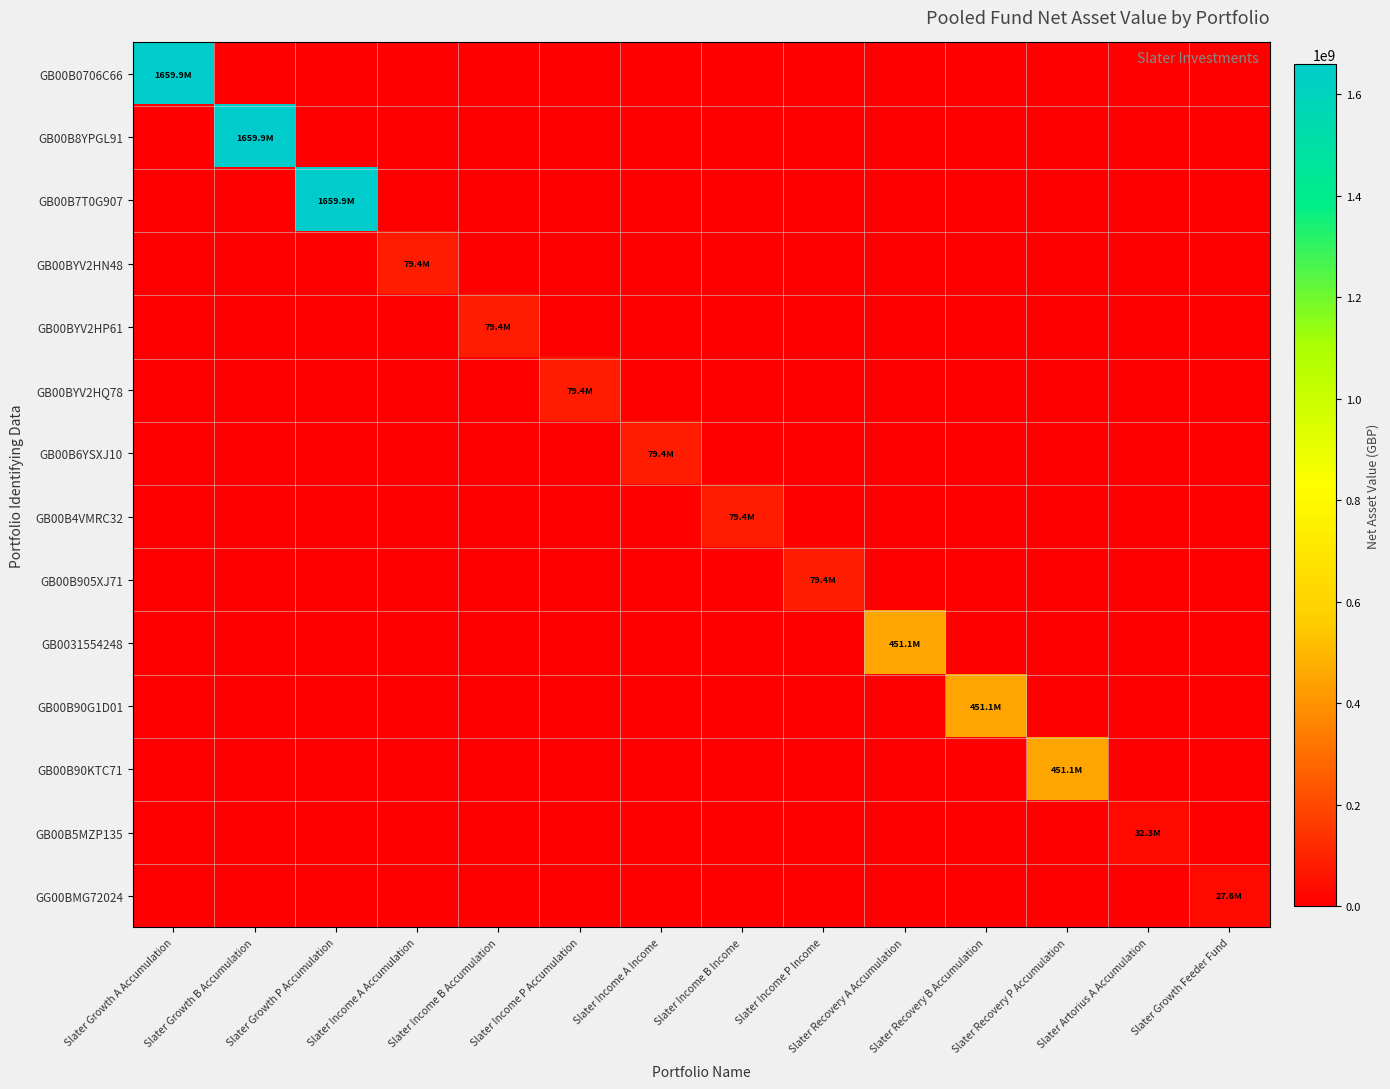

Reading right to left, transcribe all the data shown in this chart.

GB00B0706C66: Slater Growth Feeder Fund=0.0	Slater Artorius A Accumulation=0.0	Slater Recovery P Accumulation=0.0	Slater Recovery B Accumulation=0.0	Slater Recovery A Accumulation=0.0	Slater Income P Income=0.0	Slater Income B Income=0.0	Slater Income A Income=0.0	Slater Income P Accumulation=0.0	Slater Income B Accumulation=0.0	Slater Income A Accumulation=0.0	Slater Growth P Accumulation=0.0	Slater Growth B Accumulation=0.0	Slater Growth A Accumulation=1659925186.8
GB00B8YPGL91: Slater Growth Feeder Fund=0.0	Slater Artorius A Accumulation=0.0	Slater Recovery P Accumulation=0.0	Slater Recovery B Accumulation=0.0	Slater Recovery A Accumulation=0.0	Slater Income P Income=0.0	Slater Income B Income=0.0	Slater Income A Income=0.0	Slater Income P Accumulation=0.0	Slater Income B Accumulation=0.0	Slater Income A Accumulation=0.0	Slater Growth P Accumulation=0.0	Slater Growth B Accumulation=1659925186.8	Slater Growth A Accumulation=0.0
GB00B7T0G907: Slater Growth Feeder Fund=0.0	Slater Artorius A Accumulation=0.0	Slater Recovery P Accumulation=0.0	Slater Recovery B Accumulation=0.0	Slater Recovery A Accumulation=0.0	Slater Income P Income=0.0	Slater Income B Income=0.0	Slater Income A Income=0.0	Slater Income P Accumulation=0.0	Slater Income B Accumulation=0.0	Slater Income A Accumulation=0.0	Slater Growth P Accumulation=1659925186.8	Slater Growth B Accumulation=0.0	Slater Growth A Accumulation=0.0
GB00BYV2HN48: Slater Growth Feeder Fund=0.0	Slater Artorius A Accumulation=0.0	Slater Recovery P Accumulation=0.0	Slater Recovery B Accumulation=0.0	Slater Recovery A Accumulation=0.0	Slater Income P Income=0.0	Slater Income B Income=0.0	Slater Income A Income=0.0	Slater Income P Accumulation=0.0	Slater Income B Accumulation=0.0	Slater Income A Accumulation=79375989.3	Slater Growth P Accumulation=0.0	Slater Growth B Accumulation=0.0	Slater Growth A Accumulation=0.0
GB00BYV2HP61: Slater Growth Feeder Fund=0.0	Slater Artorius A Accumulation=0.0	Slater Recovery P Accumulation=0.0	Slater Recovery B Accumulation=0.0	Slater Recovery A Accumulation=0.0	Slater Income P Income=0.0	Slater Income B Income=0.0	Slater Income A Income=0.0	Slater Income P Accumulation=0.0	Slater Income B Accumulation=79375989.3	Slater Income A Accumulation=0.0	Slater Growth P Accumulation=0.0	Slater Growth B Accumulation=0.0	Slater Growth A Accumulation=0.0
GB00BYV2HQ78: Slater Growth Feeder Fund=0.0	Slater Artorius A Accumulation=0.0	Slater Recovery P Accumulation=0.0	Slater Recovery B Accumulation=0.0	Slater Recovery A Accumulation=0.0	Slater Income P Income=0.0	Slater Income B Income=0.0	Slater Income A Income=0.0	Slater Income P Accumulation=79375989.3	Slater Income B Accumulation=0.0	Slater Income A Accumulation=0.0	Slater Growth P Accumulation=0.0	Slater Growth B Accumulation=0.0	Slater Growth A Accumulation=0.0
GB00B6YSXJ10: Slater Growth Feeder Fund=0.0	Slater Artorius A Accumulation=0.0	Slater Recovery P Accumulation=0.0	Slater Recovery B Accumulation=0.0	Slater Recovery A Accumulation=0.0	Slater Income P Income=0.0	Slater Income B Income=0.0	Slater Income A Income=79375989.3	Slater Income P Accumulation=0.0	Slater Income B Accumulation=0.0	Slater Income A Accumulation=0.0	Slater Growth P Accumulation=0.0	Slater Growth B Accumulation=0.0	Slater Growth A Accumulation=0.0
GB00B4VMRC32: Slater Growth Feeder Fund=0.0	Slater Artorius A Accumulation=0.0	Slater Recovery P Accumulation=0.0	Slater Recovery B Accumulation=0.0	Slater Recovery A Accumulation=0.0	Slater Income P Income=0.0	Slater Income B Income=79375989.3	Slater Income A Income=0.0	Slater Income P Accumulation=0.0	Slater Income B Accumulation=0.0	Slater Income A Accumulation=0.0	Slater Growth P Accumulation=0.0	Slater Growth B Accumulation=0.0	Slater Growth A Accumulation=0.0
GB00B905XJ71: Slater Growth Feeder Fund=0.0	Slater Artorius A Accumulation=0.0	Slater Recovery P Accumulation=0.0	Slater Recovery B Accumulation=0.0	Slater Recovery A Accumulation=0.0	Slater Income P Income=79375989.3	Slater Income B Income=0.0	Slater Income A Income=0.0	Slater Income P Accumulation=0.0	Slater Income B Accumulation=0.0	Slater Income A Accumulation=0.0	Slater Growth P Accumulation=0.0	Slater Growth B Accumulation=0.0	Slater Growth A Accumulation=0.0
GB0031554248: Slater Growth Feeder Fund=0.0	Slater Artorius A Accumulation=0.0	Slater Recovery P Accumulation=0.0	Slater Recovery B Accumulation=0.0	Slater Recovery A Accumulation=451079732.2	Slater Income P Income=0.0	Slater Income B Income=0.0	Slater Income A Income=0.0	Slater Income P Accumulation=0.0	Slater Income B Accumulation=0.0	Slater Income A Accumulation=0.0	Slater Growth P Accumulation=0.0	Slater Growth B Accumulation=0.0	Slater Growth A Accumulation=0.0
GB00B90G1D01: Slater Growth Feeder Fund=0.0	Slater Artorius A Accumulation=0.0	Slater Recovery P Accumulation=0.0	Slater Recovery B Accumulation=451079732.2	Slater Recovery A Accumulation=0.0	Slater Income P Income=0.0	Slater Income B Income=0.0	Slater Income A Income=0.0	Slater Income P Accumulation=0.0	Slater Income B Accumulation=0.0	Slater Income A Accumulation=0.0	Slater Growth P Accumulation=0.0	Slater Growth B Accumulation=0.0	Slater Growth A Accumulation=0.0
GB00B90KTC71: Slater Growth Feeder Fund=0.0	Slater Artorius A Accumulation=0.0	Slater Recovery P Accumulation=451079732.2	Slater Recovery B Accumulation=0.0	Slater Recovery A Accumulation=0.0	Slater Income P Income=0.0	Slater Income B Income=0.0	Slater Income A Income=0.0	Slater Income P Accumulation=0.0	Slater Income B Accumulation=0.0	Slater Income A Accumulation=0.0	Slater Growth P Accumulation=0.0	Slater Growth B Accumulation=0.0	Slater Growth A Accumulation=0.0
GB00B5MZP135: Slater Growth Feeder Fund=0.0	Slater Artorius A Accumulation=32344772.3	Slater Recovery P Accumulation=0.0	Slater Recovery B Accumulation=0.0	Slater Recovery A Accumulation=0.0	Slater Income P Income=0.0	Slater Income B Income=0.0	Slater Income A Income=0.0	Slater Income P Accumulation=0.0	Slater Income B Accumulation=0.0	Slater Income A Accumulation=0.0	Slater Growth P Accumulation=0.0	Slater Growth B Accumulation=0.0	Slater Growth A Accumulation=0.0
GG00BMG72024: Slater Growth Feeder Fund=27629918.9	Slater Artorius A Accumulation=0.0	Slater Recovery P Accumulation=0.0	Slater Recovery B Accumulation=0.0	Slater Recovery A Accumulation=0.0	Slater Income P Income=0.0	Slater Income B Income=0.0	Slater Income A Income=0.0	Slater Income P Accumulation=0.0	Slater Income B Accumulation=0.0	Slater Income A Accumulation=0.0	Slater Growth P Accumulation=0.0	Slater Growth B Accumulation=0.0	Slater Growth A Accumulation=0.0